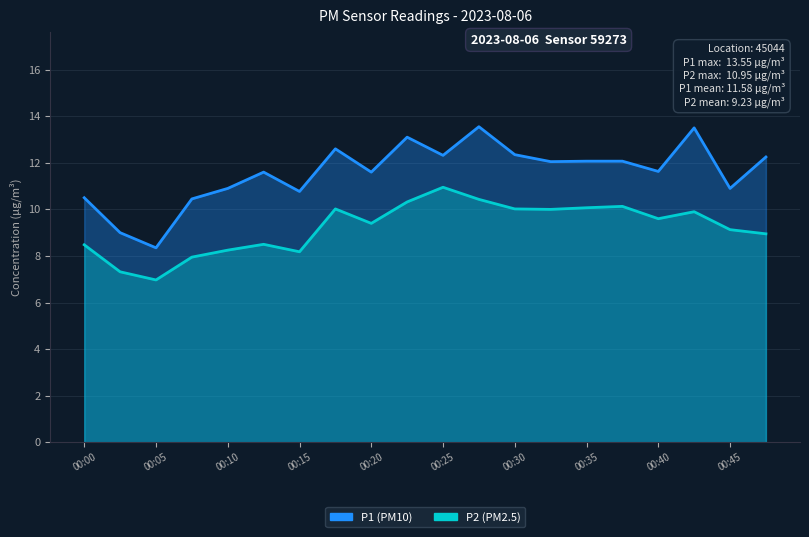

What are all the series names shown in the legend?

P1, P2